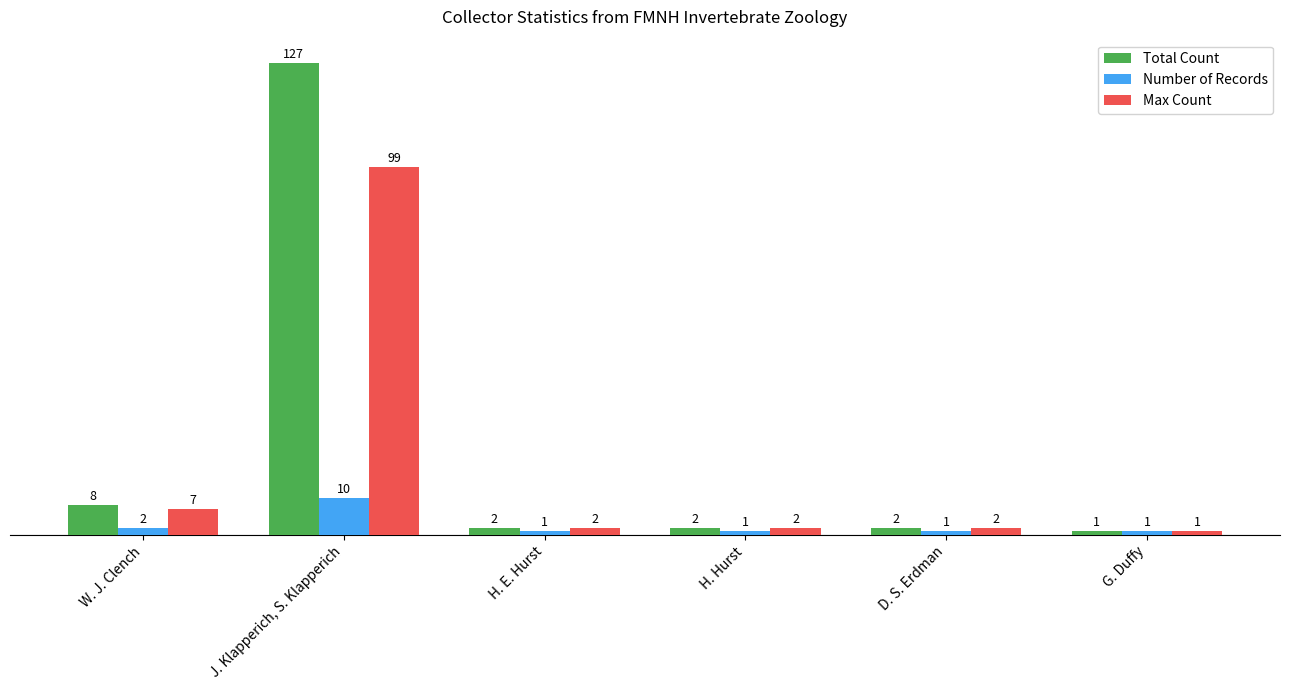

What is the sum of the Max Count values at H. Hurst and W. J. Clench?

9